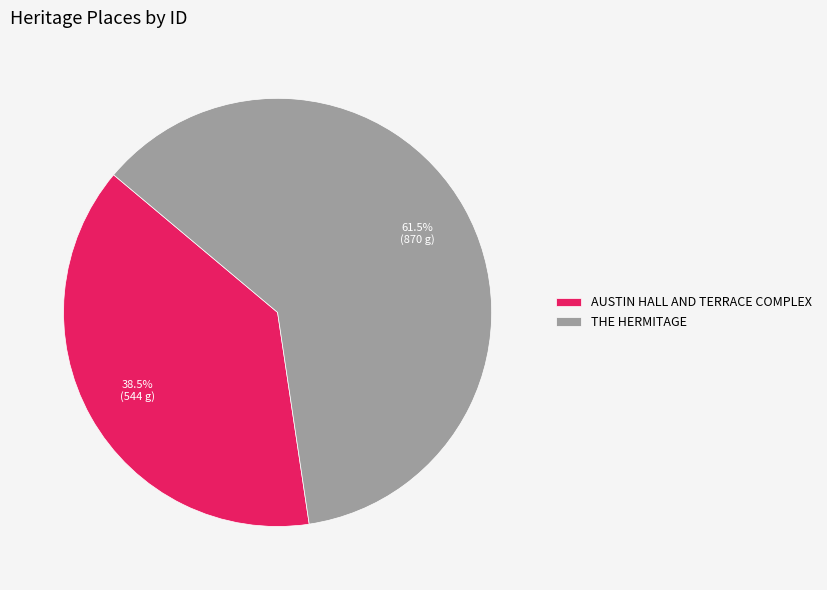

Approximately how many times larger is the value at AUSTIN HALL AND TERRACE COMPLEX compared to THE HERMITAGE?

0.6